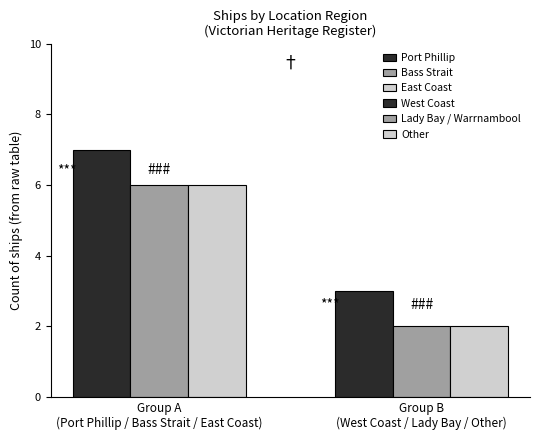

Approximately how many times larger is the value at Bass Strait compared to Other?

3.0